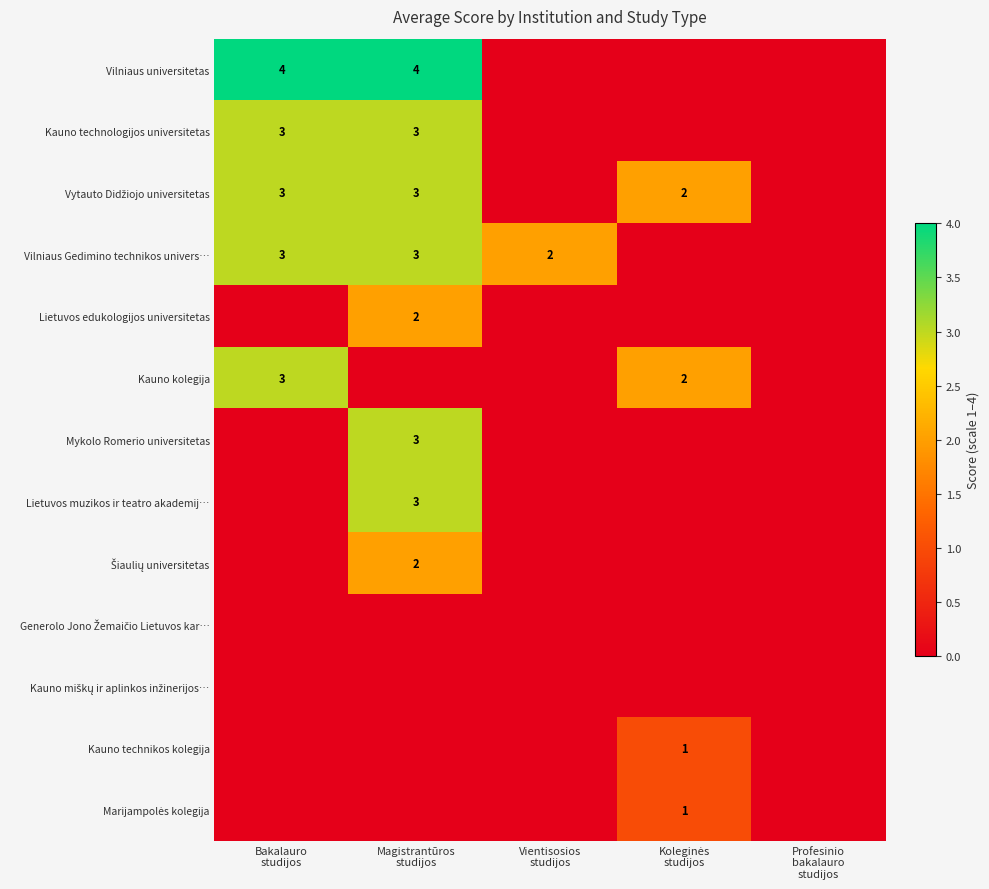

What is the sum of the Kauno kolegija values at Bakalauro studijos and Profesinio bakalauro studijos?

3